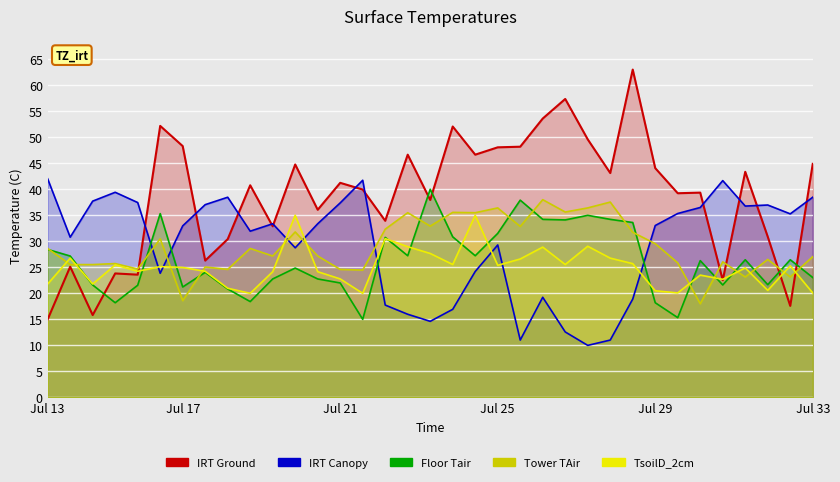

What position from the left is 9?

10